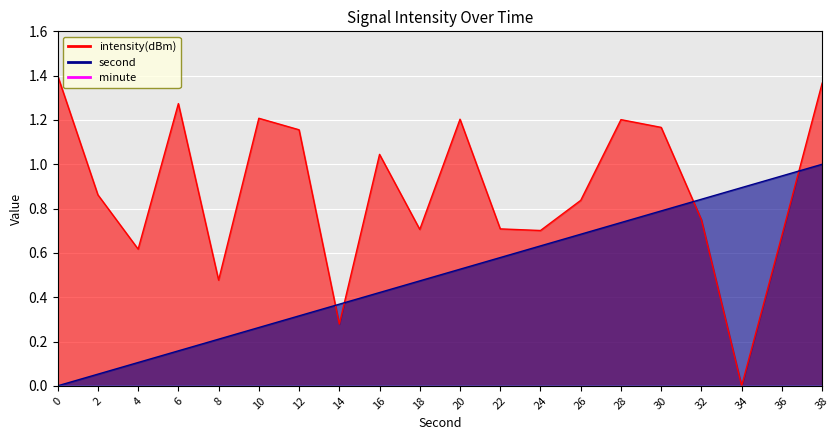

What value does the second series have at 14?

0.4